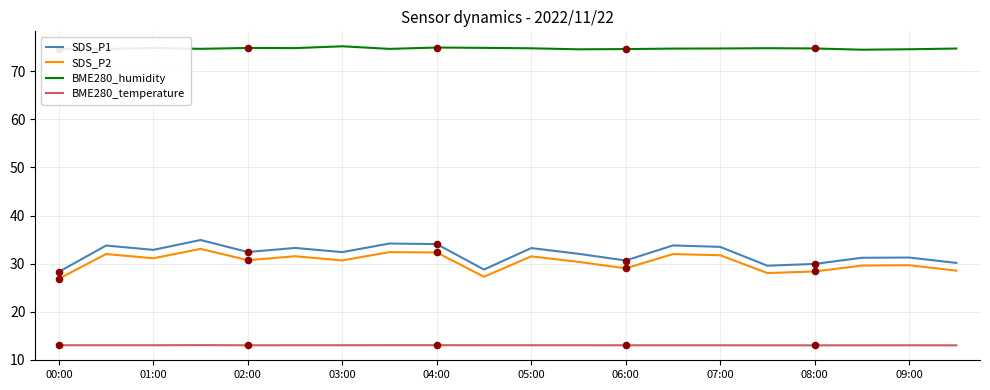

True or false: BME280_humidity and SDS_P1 cross at least once.

False